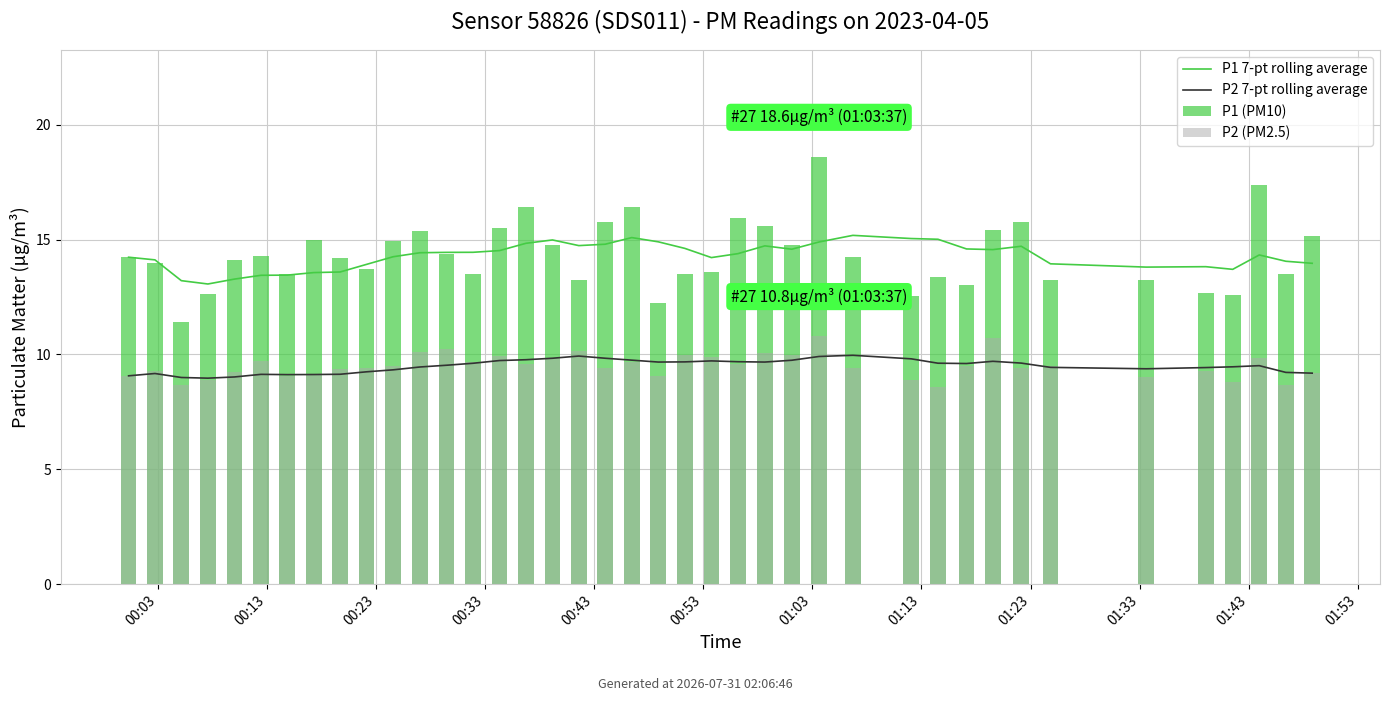

What is the total value across all series at 23?

49.6